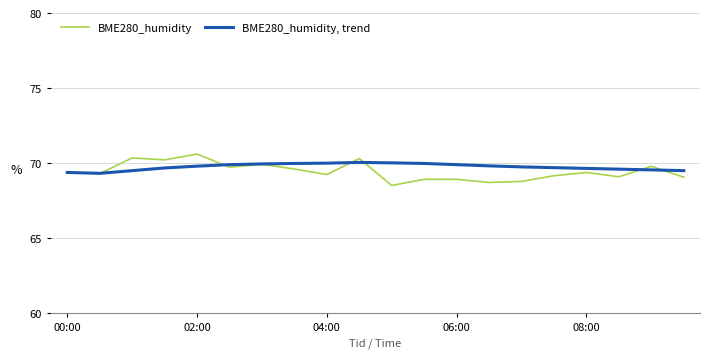

Rank the series by their maximum value, from highest to lowest.

BME280_humidity, BME280_humidity, trend